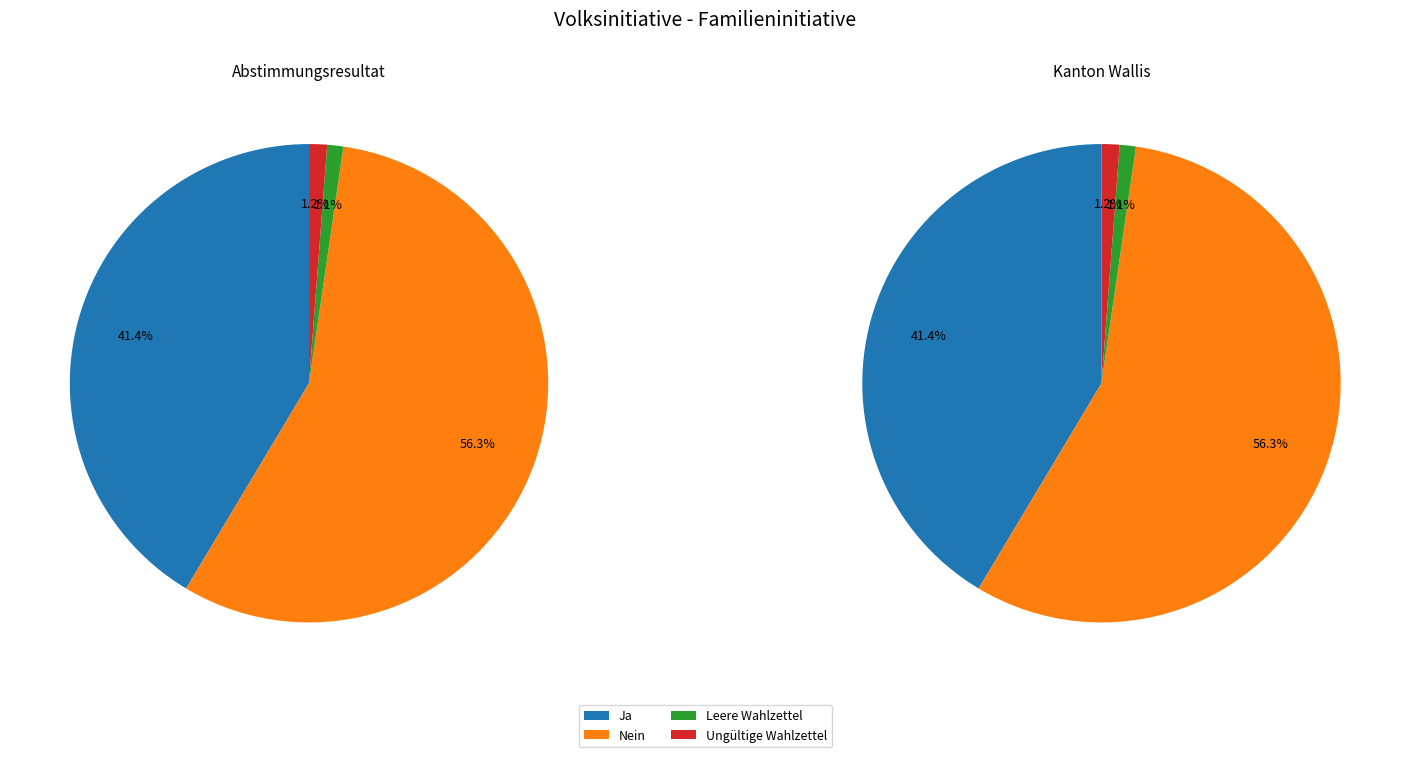

To the nearest percent, what is the difference between the largest and smallest slice percentages?

55%